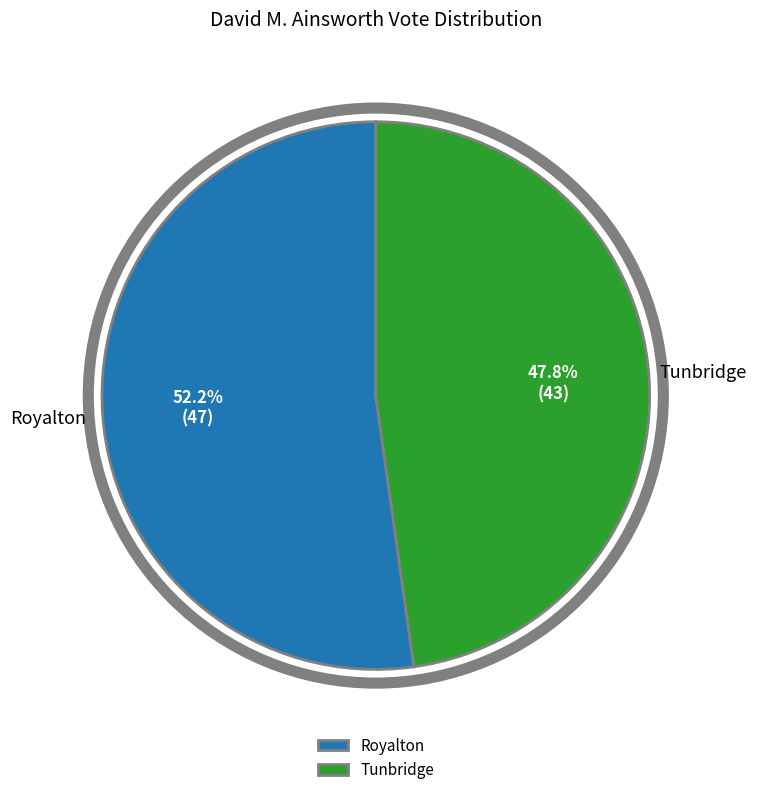

Which category has the smallest portion of the pie?

Tunbridge